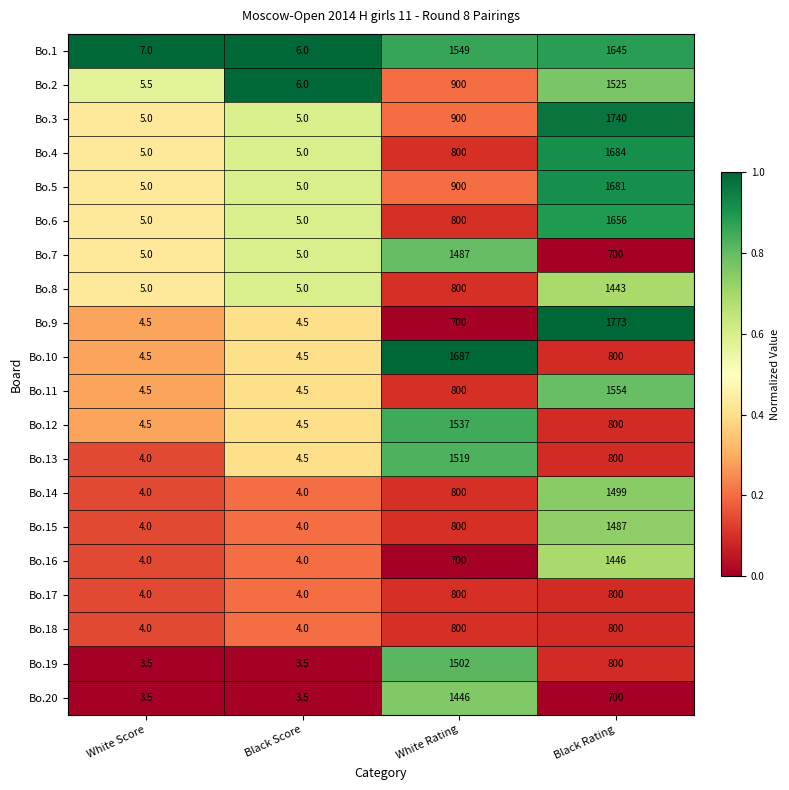

Read the Bo.15 value at Black Score.

4.0